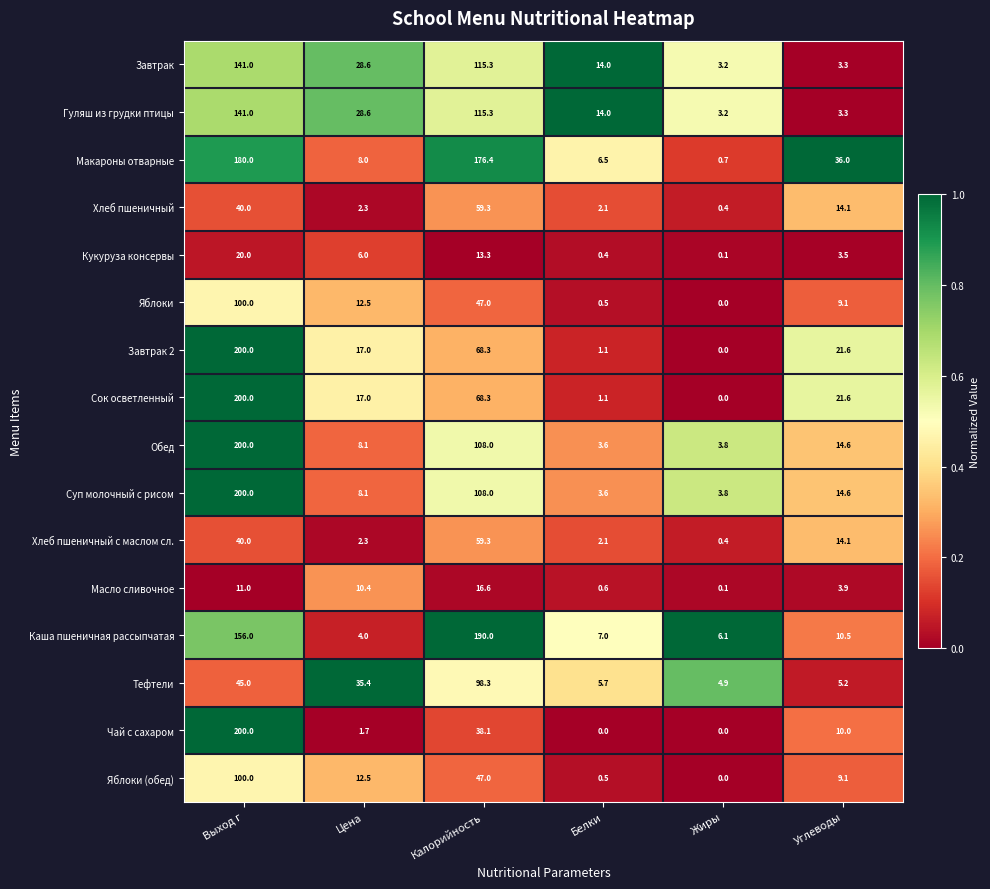

List the labels in order of Гуляш из грудки птицы value, smallest first.

Жиры, Углеводы, Белки, Цена, Калорийность, Выход г